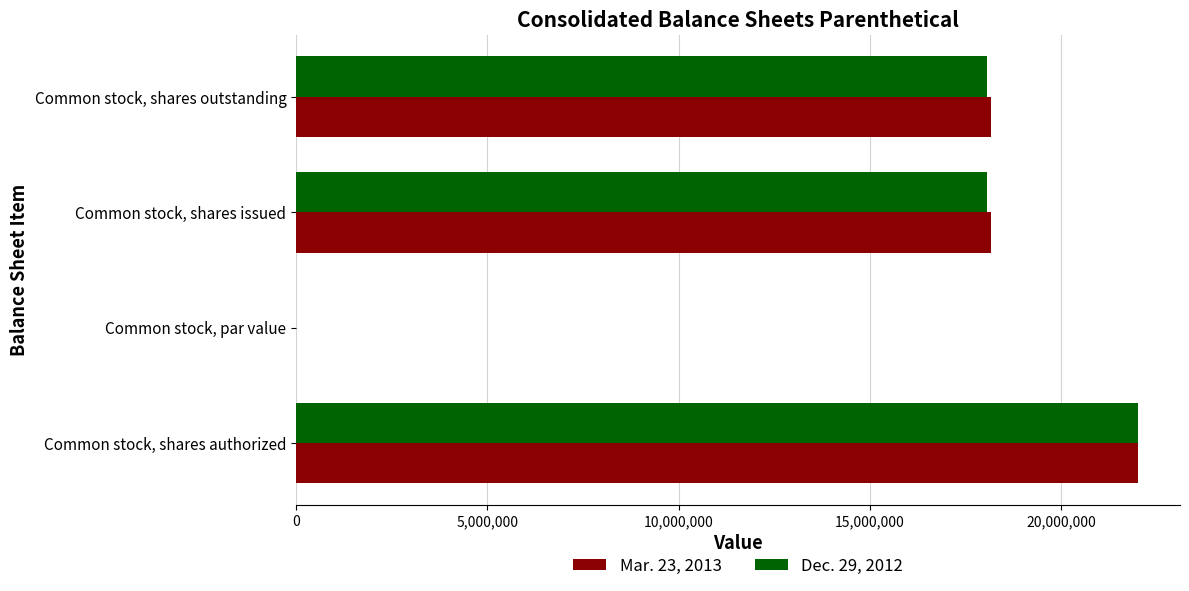

The Mar. 23, 2013 series shows 4638021.8 at Common stock, shares outstanding. True or false?

False